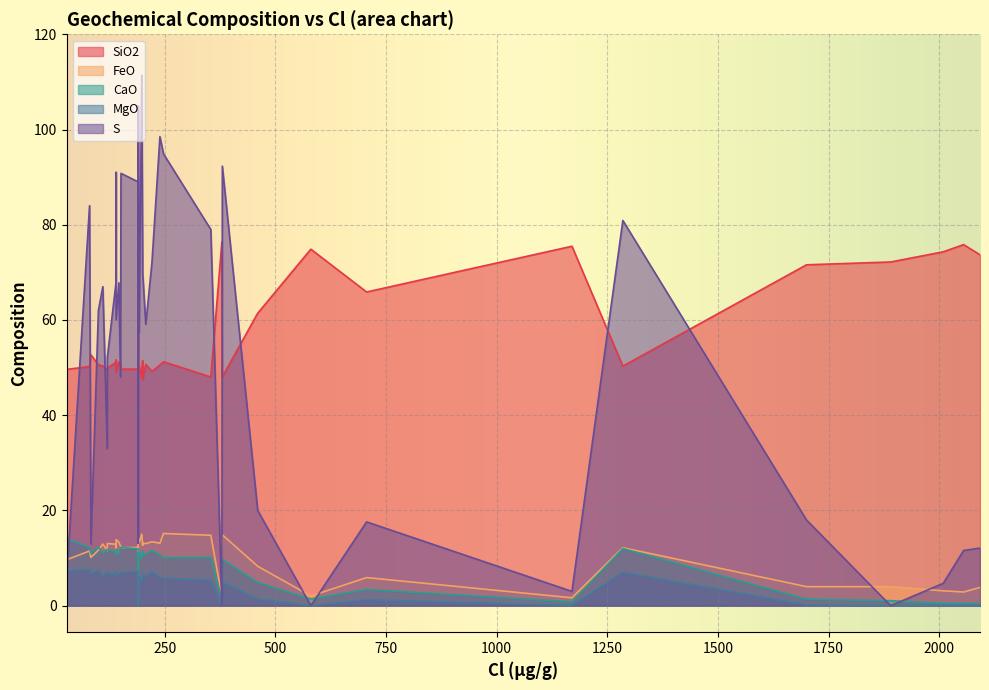

How many values in the FeO series are below 12?

17